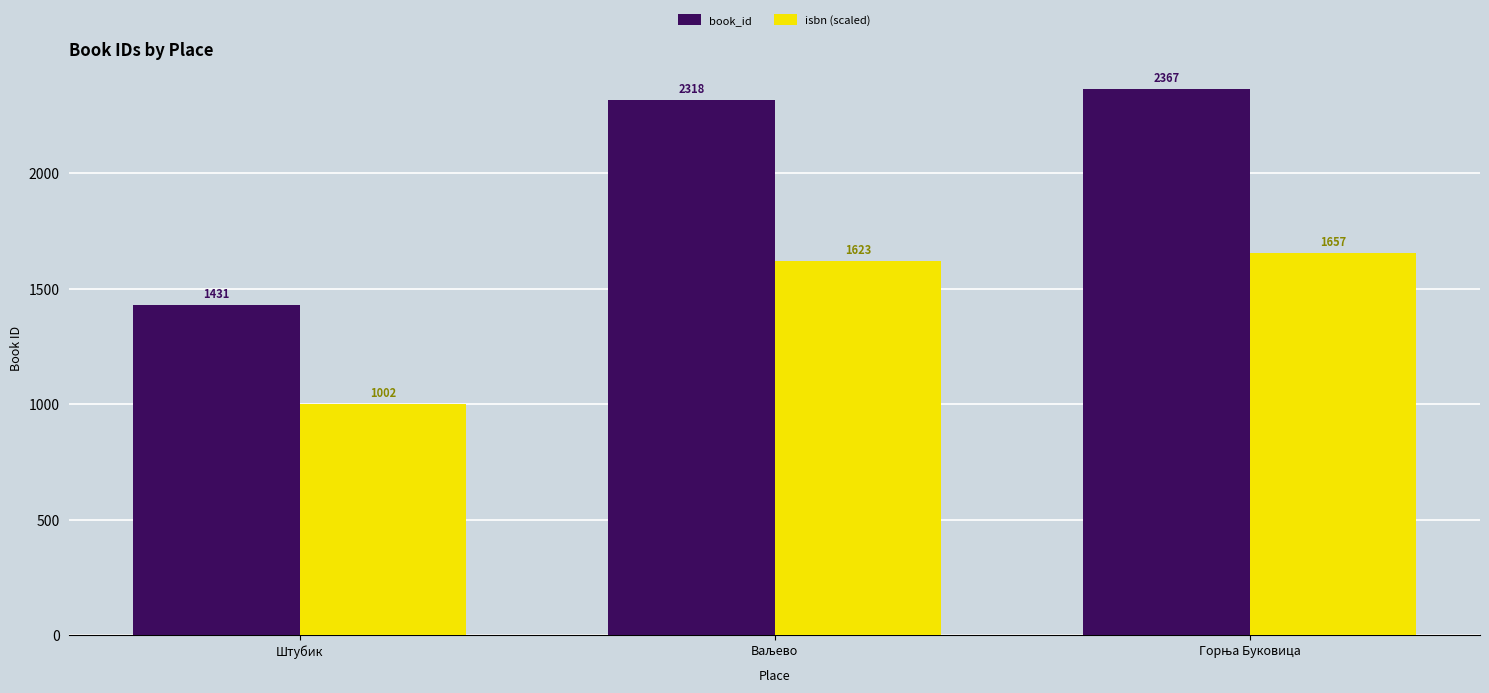

What is the value of the book_id bar at the 2nd from the left?

2318.0